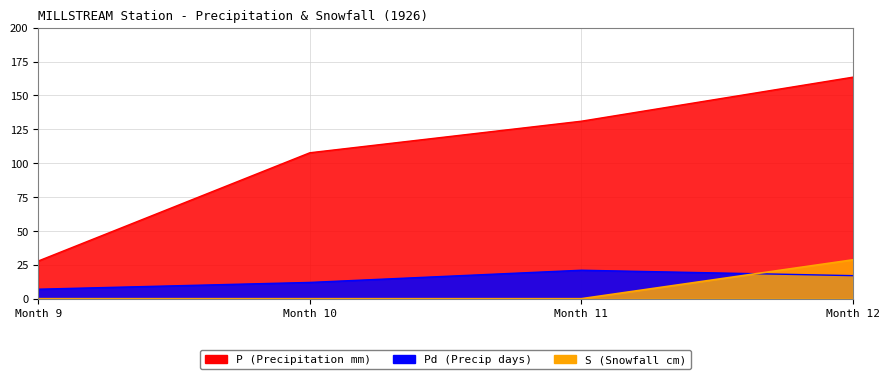

Where is the first local maximum for Pd?

Month 11